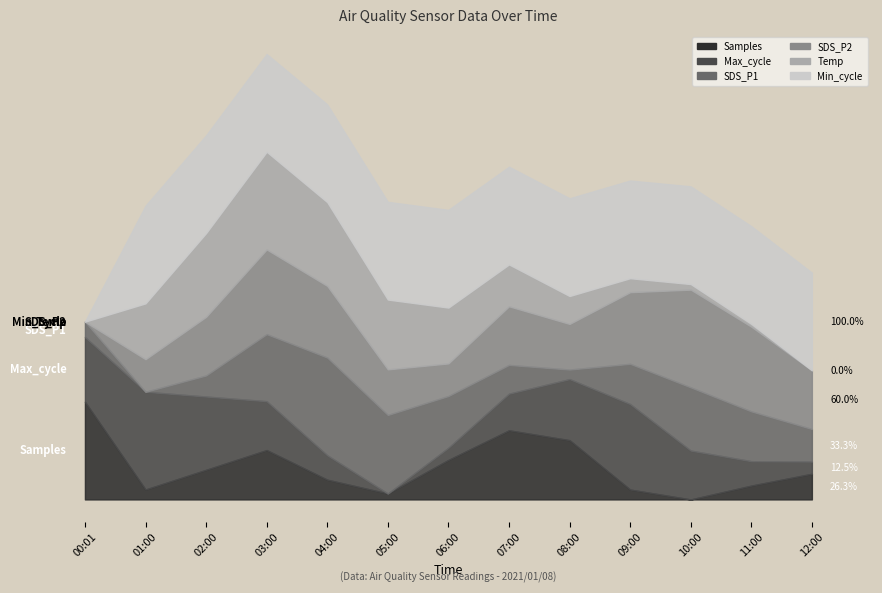

What position from the right is 03:00?

10